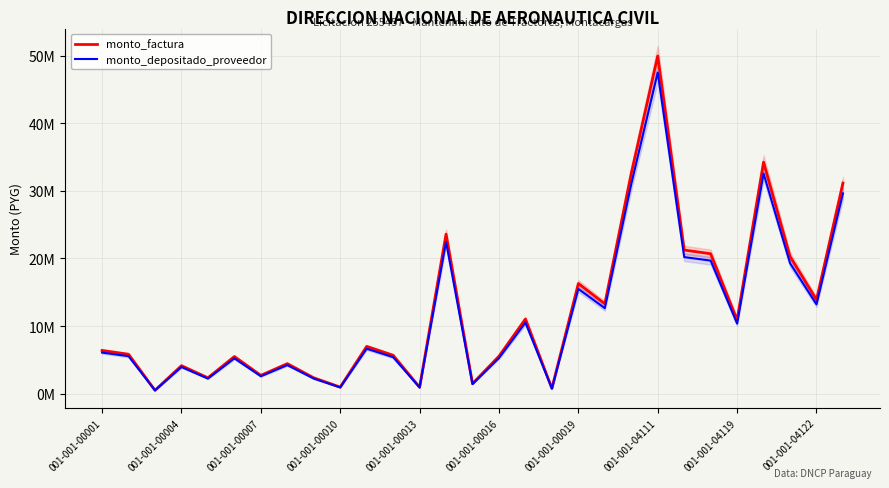

True or false: monto_depositado_proveedor and monto_factura cross at least once.

False